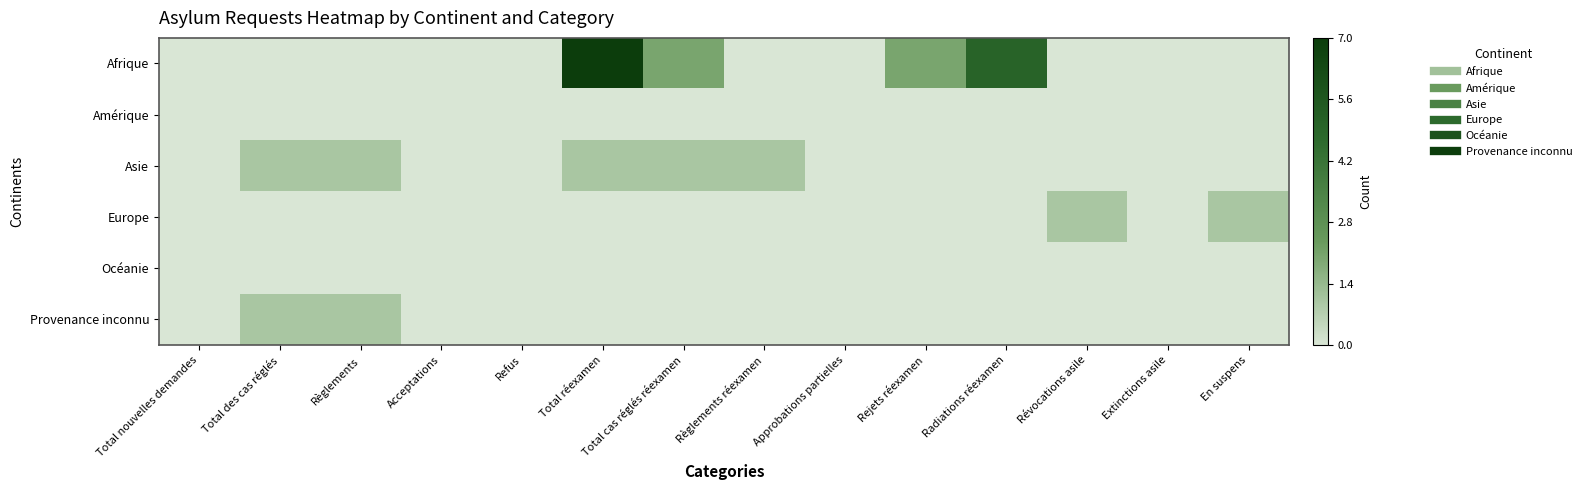

Which label corresponds to the smallest value in the chart?

Total nouvelles demandes